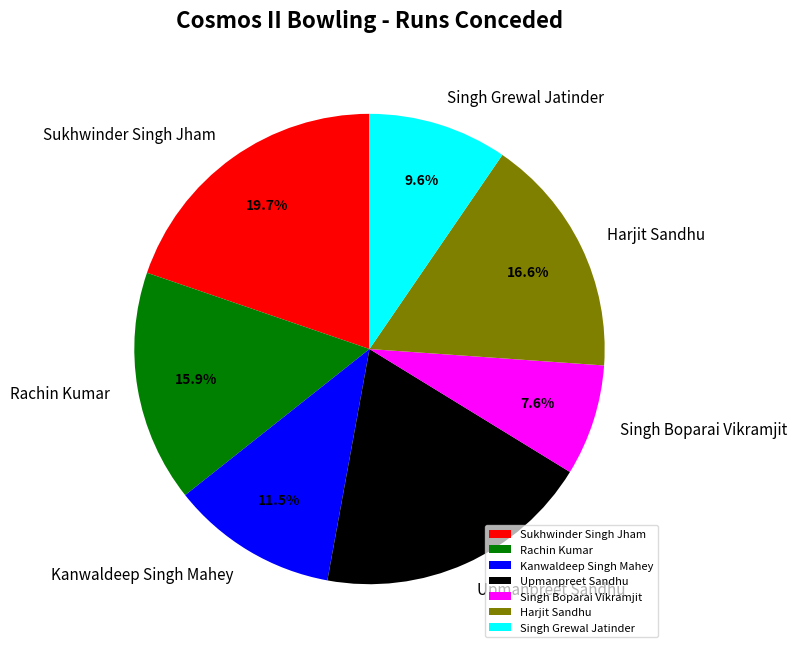

How many segments does this pie chart have?

7